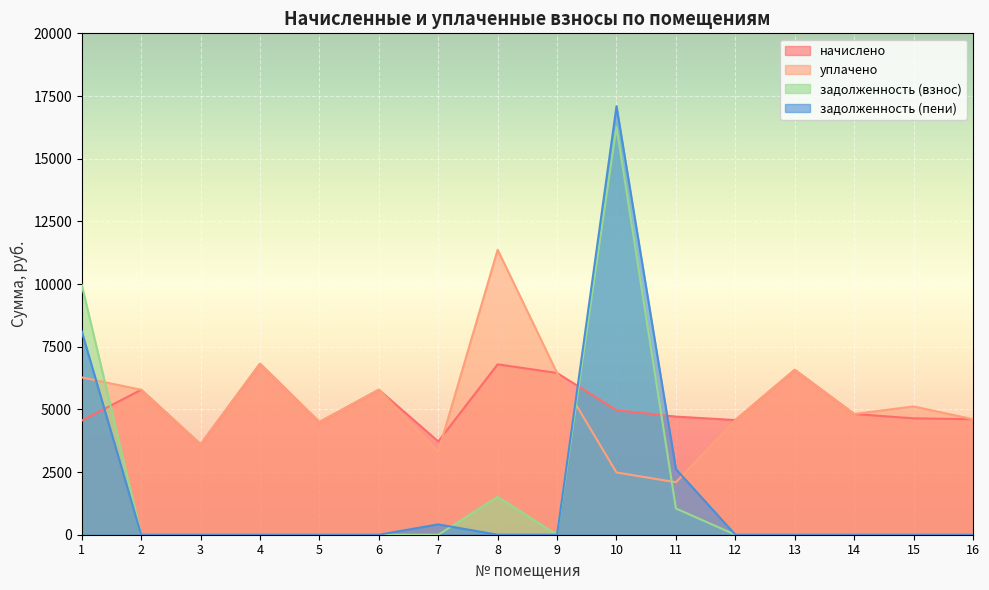

What is the value of the уплачено point at the 10th from the left?

2482.6